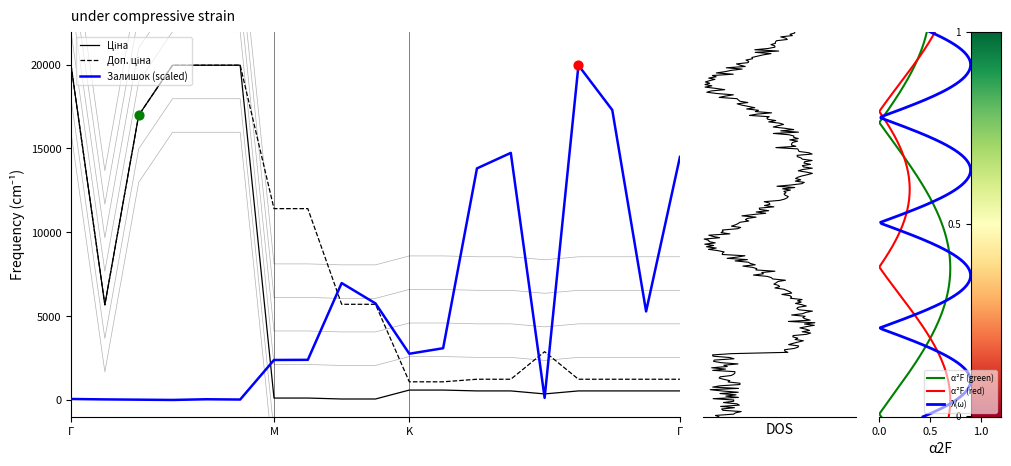

What are all the series names shown in the legend?

Ціна, Доп. ціна, Залишок